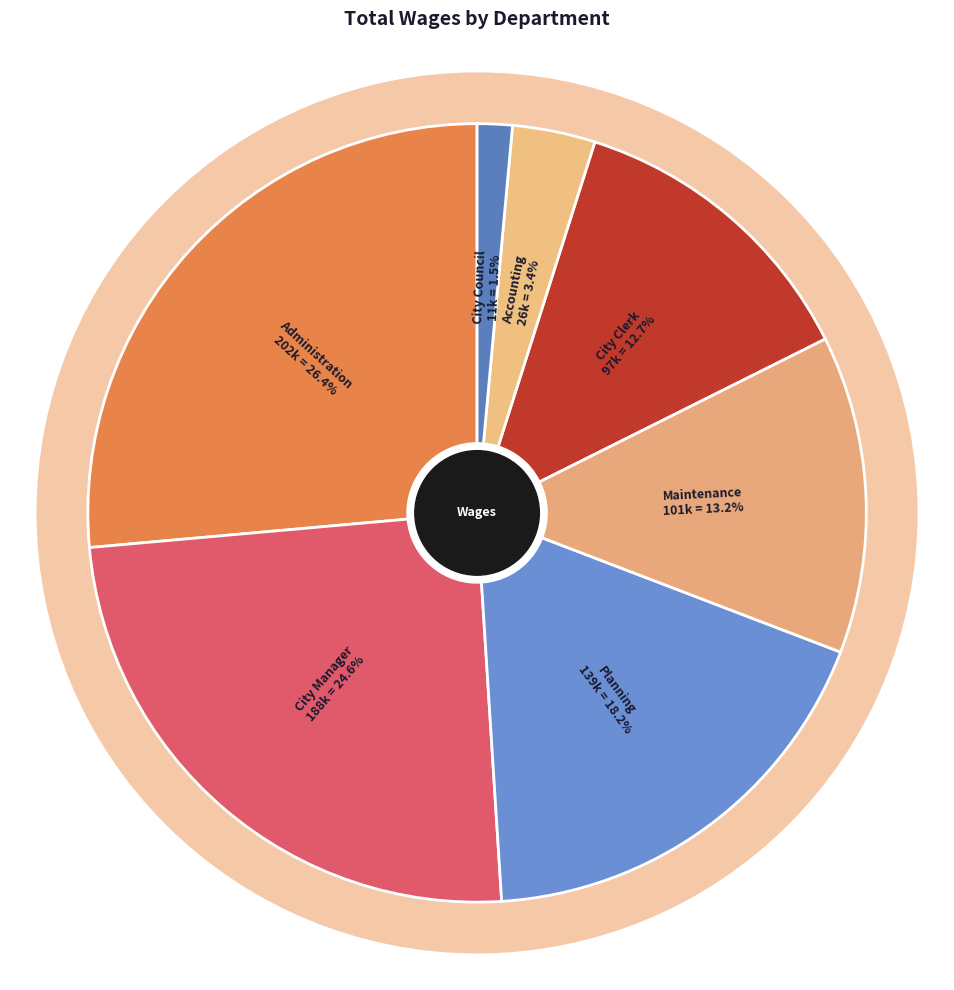

To the nearest percent, what portion does City Council represent?

1%